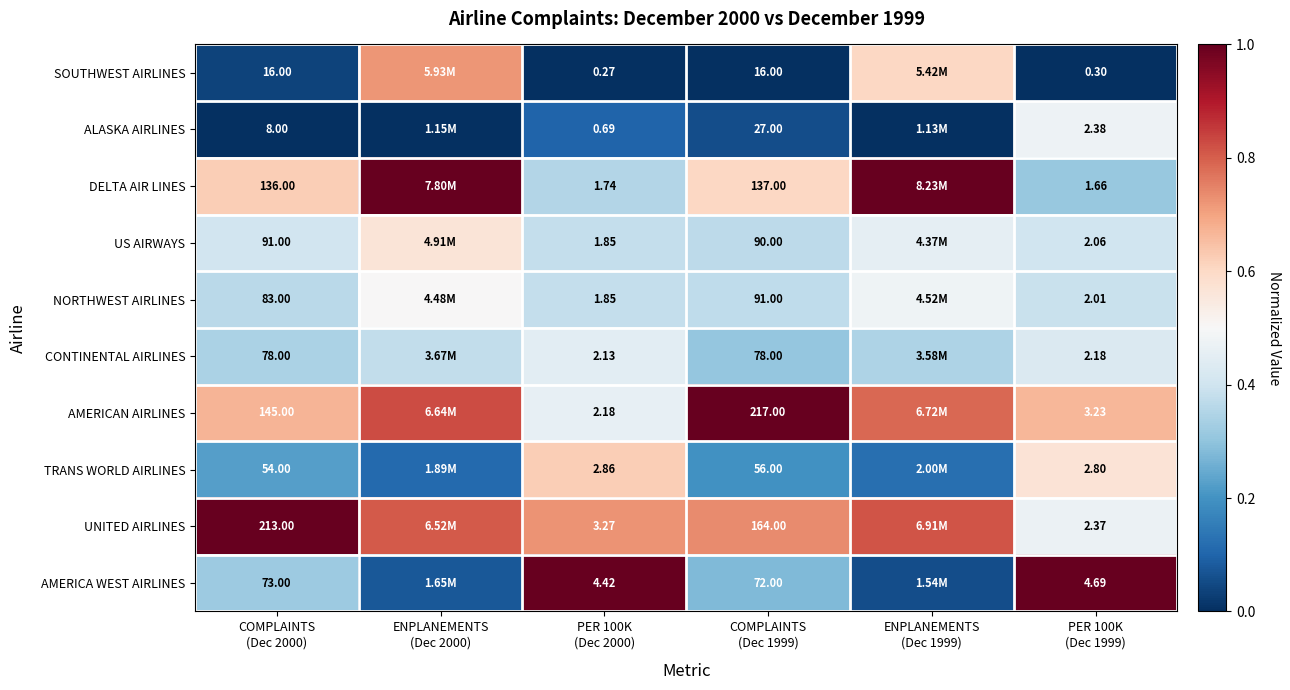

At which category is the sum across all series the highest?

ENPLANEMENTS
(Dec 2000)